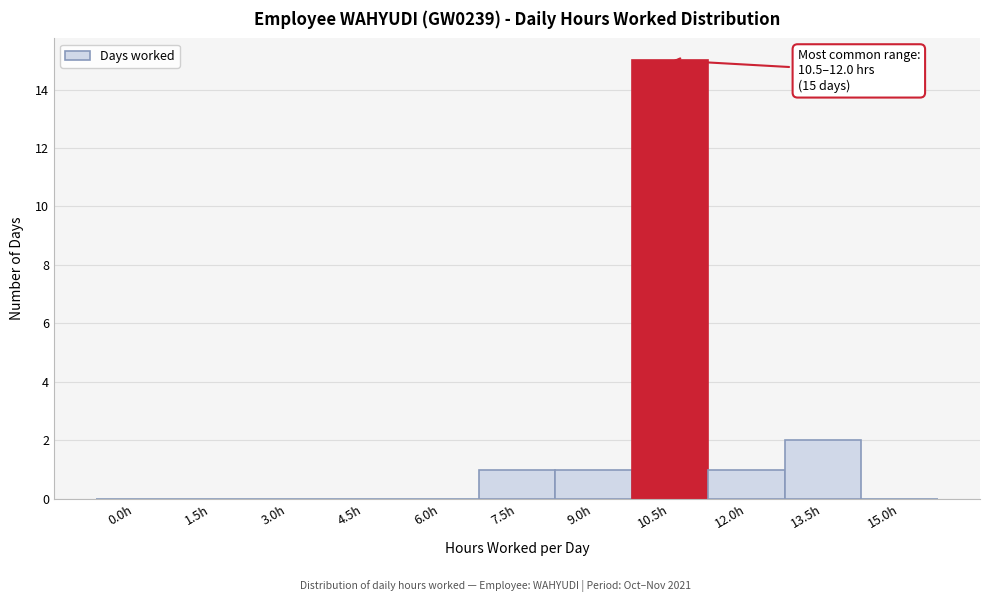

Reading right to left, extract all data points from this chart.

15.0h=0	13.5h=2	12.0h=1	10.5h=15	9.0h=1	7.5h=1	6.0h=0	4.5h=0	3.0h=0	1.5h=0	0.0h=0